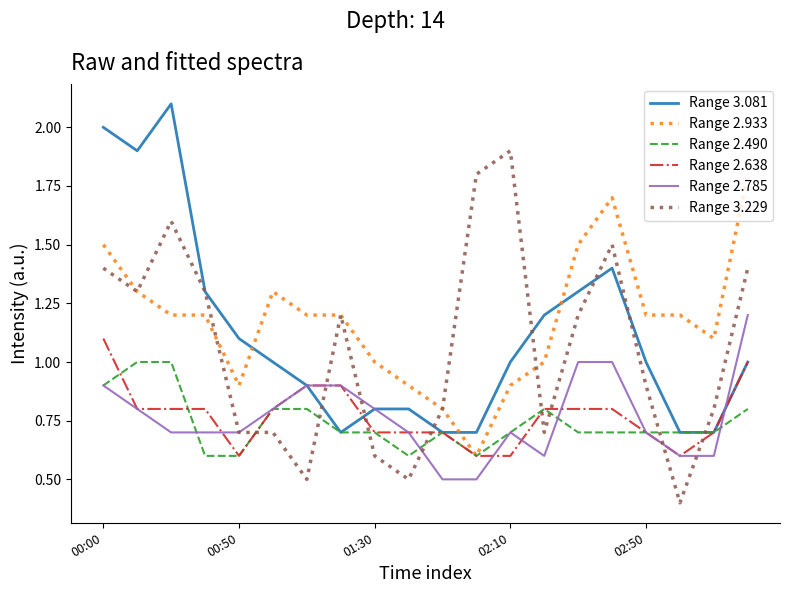

What is the minimum value shown in the chart?

0.4